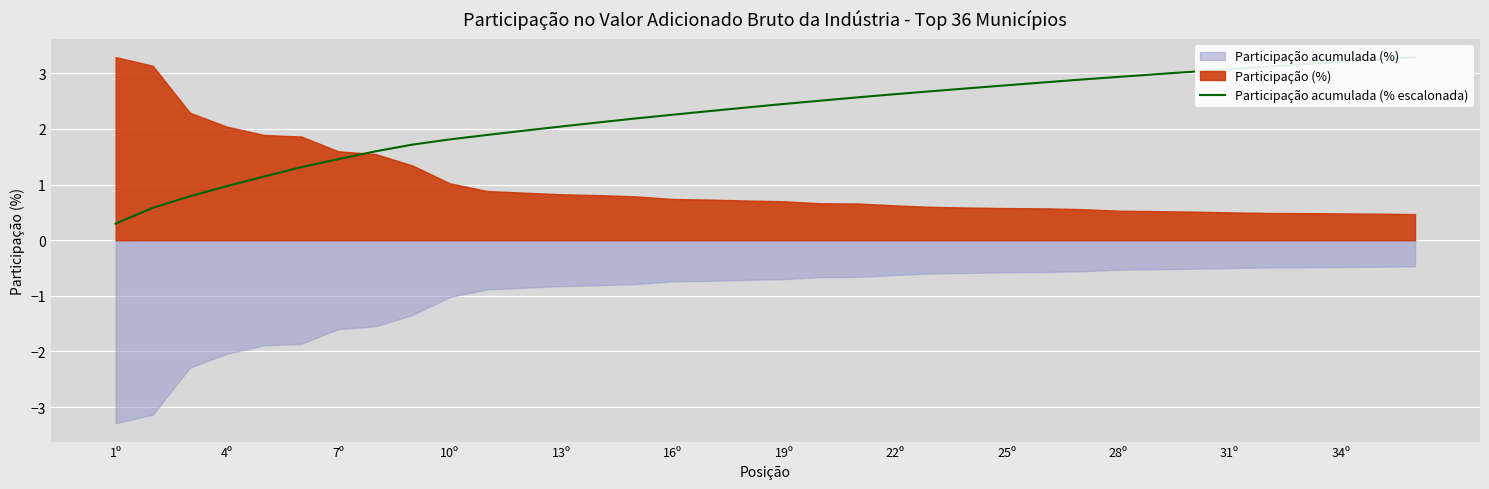

Approximately how many times larger is the value at 32 compared to 30?

1.0